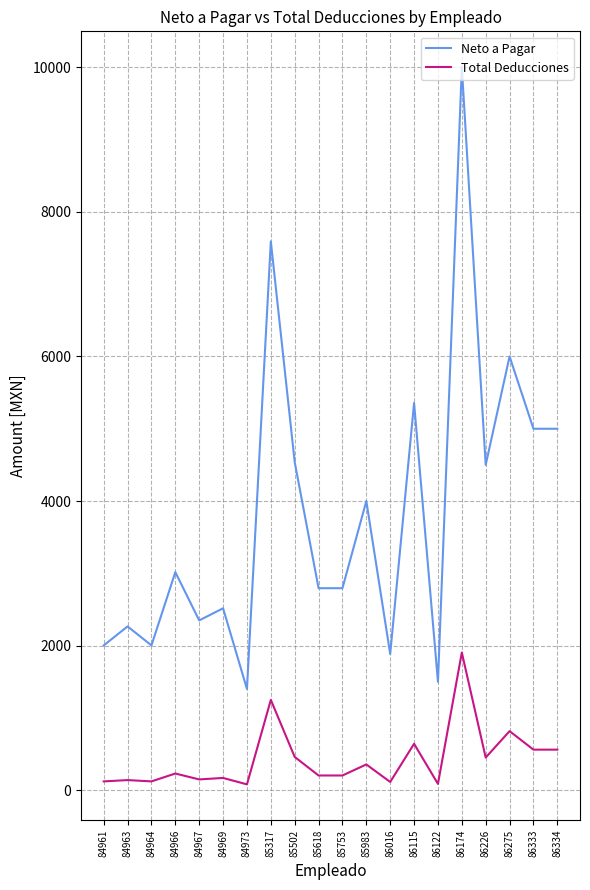

Is the value of Total Deducciones at 85618 greater than the value of Neto a Pagar at 84966?

No